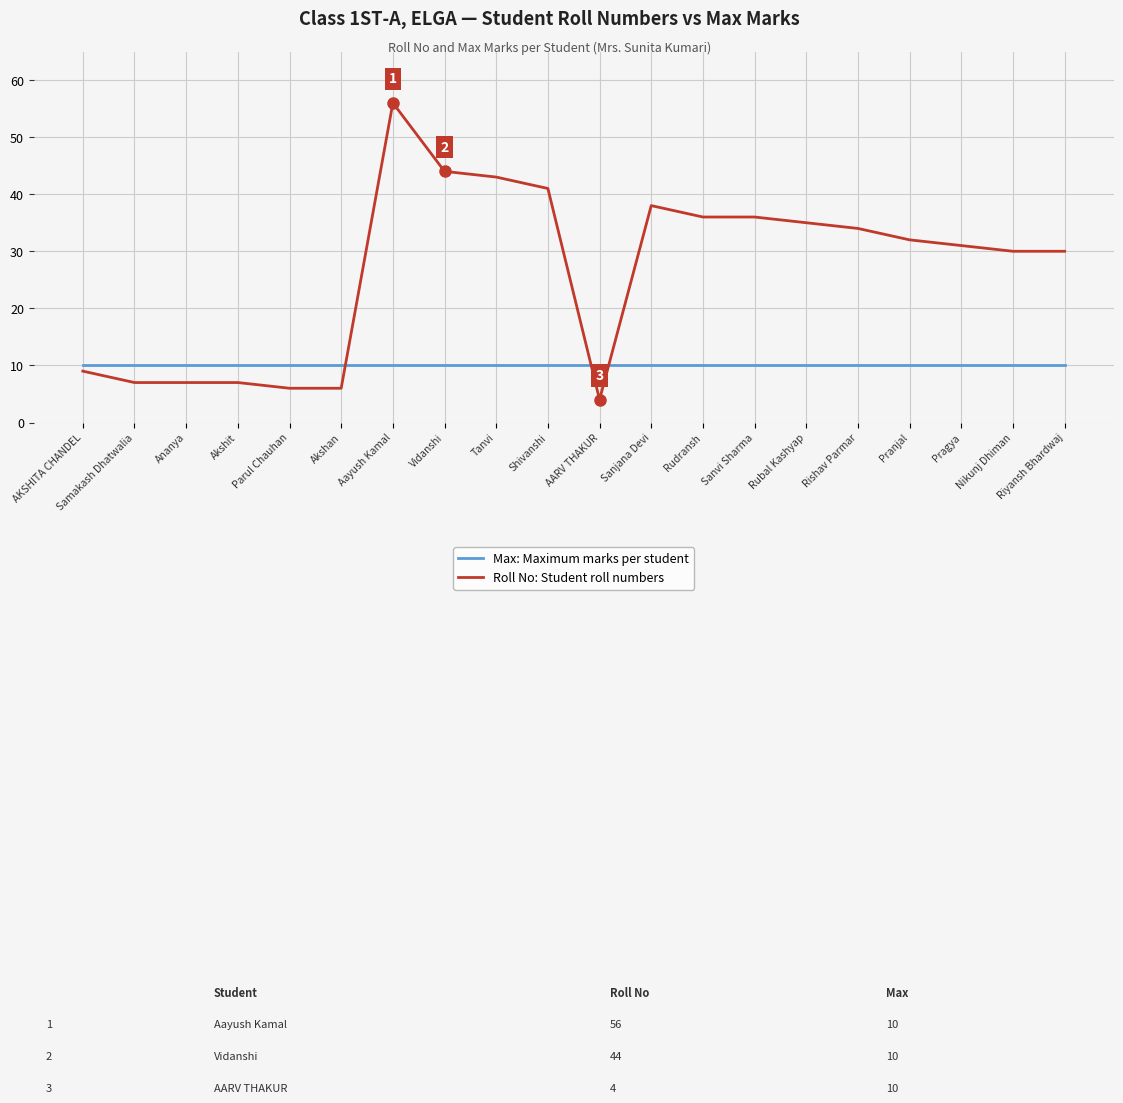

How many values in the Roll No: Student roll numbers series are below 32?

10